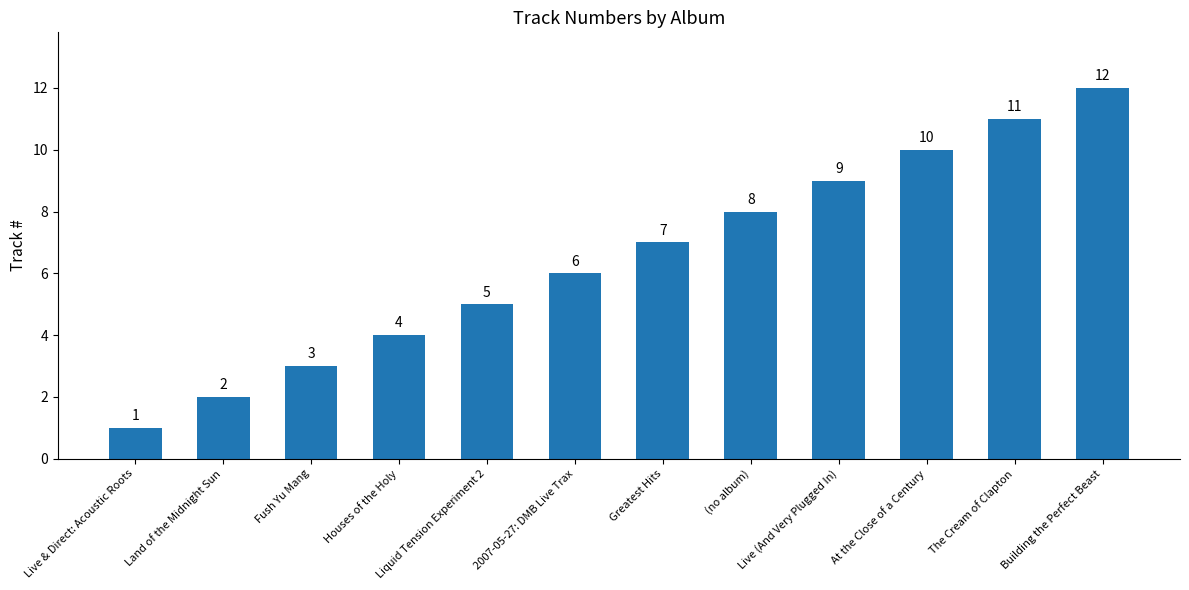

What is the approximate value at (no album), to the nearest 5?

10